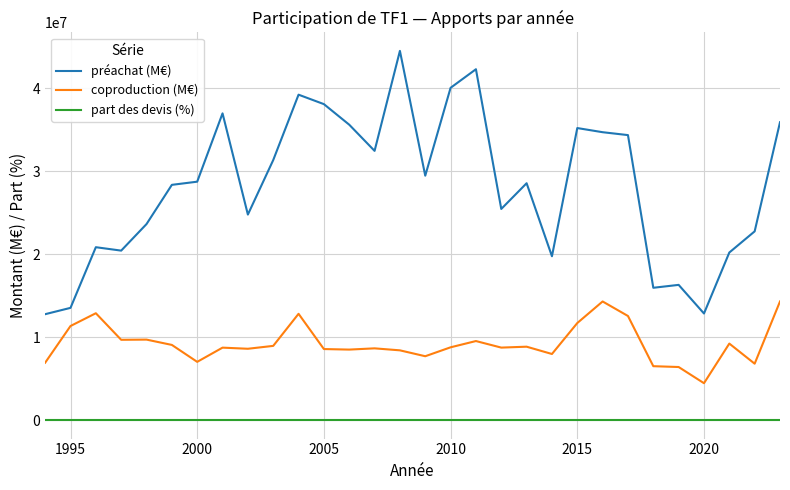

What are all the series names shown in the legend?

préachat (M€), coproduction (M€), part des devis (%)